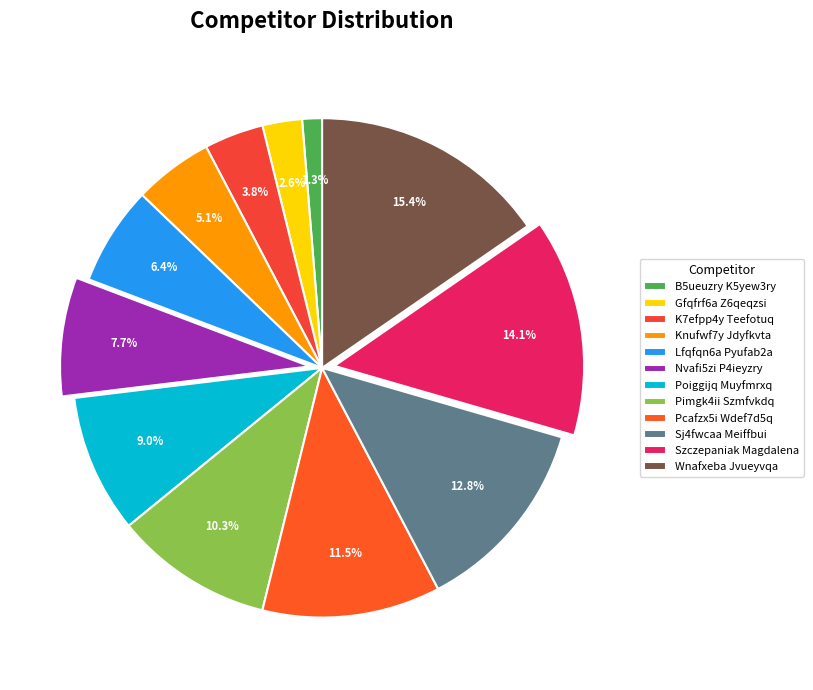

What percentage is the Nvafi5zi P4ieyzry slice, to the nearest percent?

8%